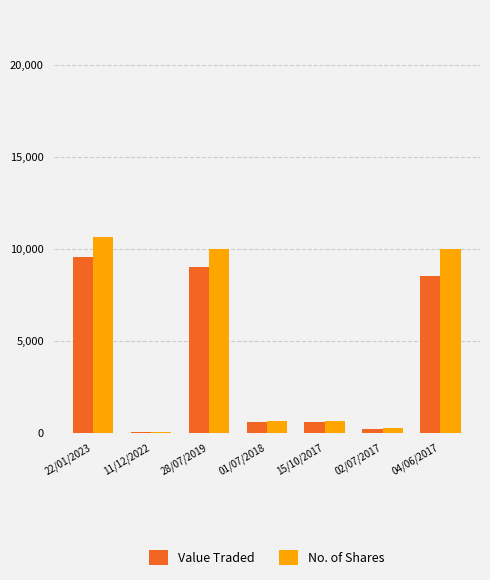

What is the total value across all series at 22/01/2023?

20193